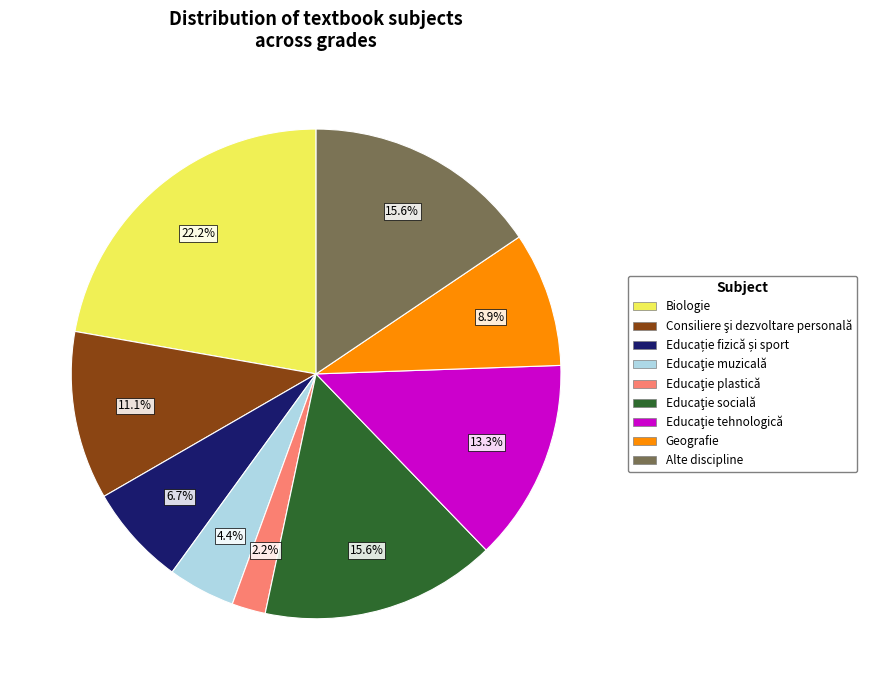

Does any single category account for the majority?

No